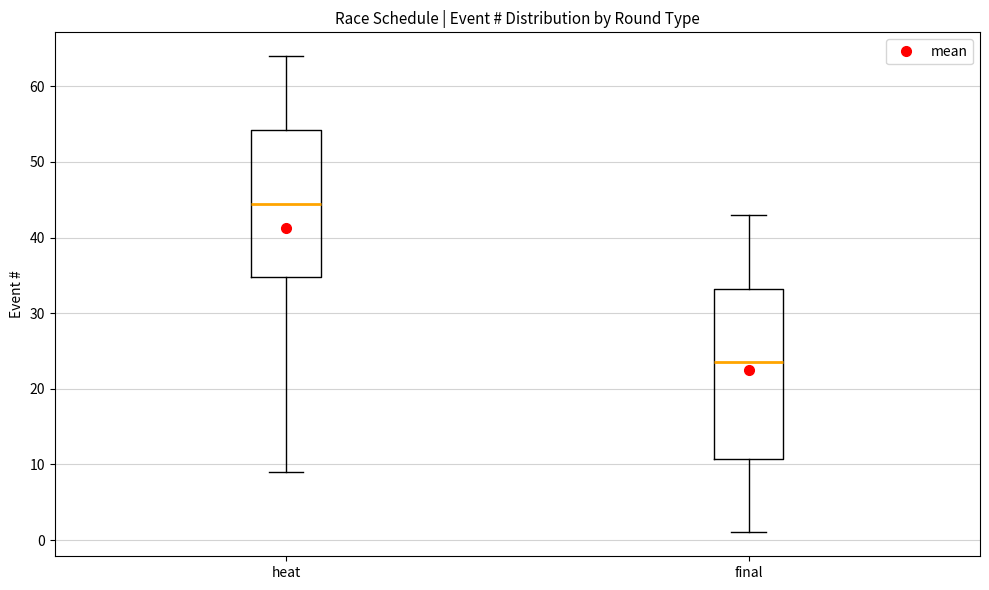

Reading left to right, read every box against the y-axis: the position of its median line, the range the box covers, and the ends of its whiskers. The values are not printed on the chart, so give them approximately, as read against the axis.

heat: median 45, box 35 to 54, whiskers 9 to 64
final: median 24, box 11 to 33, whiskers 1 to 43